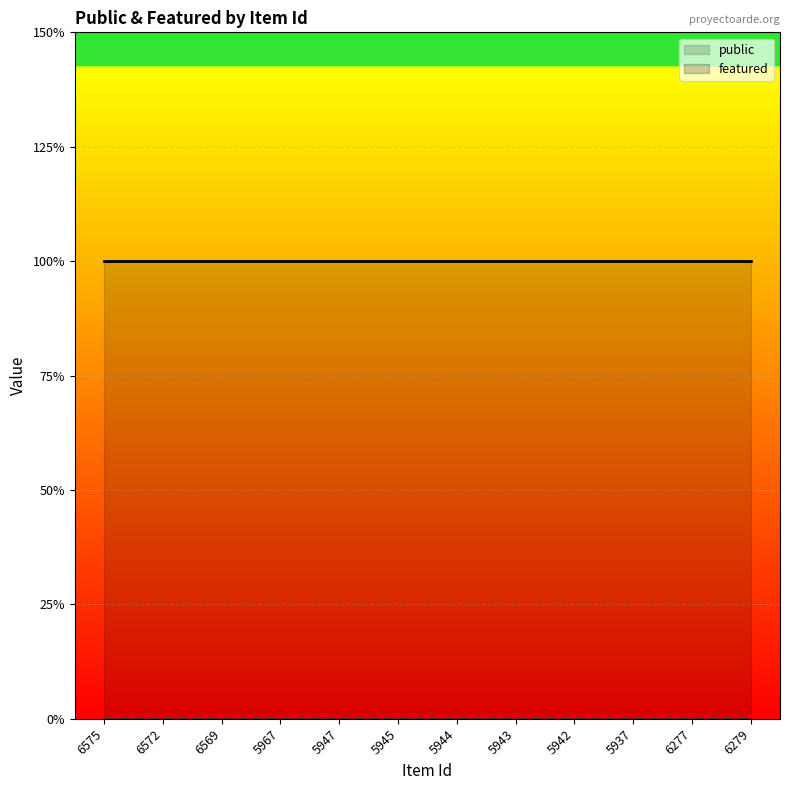

The value of featured at 6575 is 0. True or false?

True